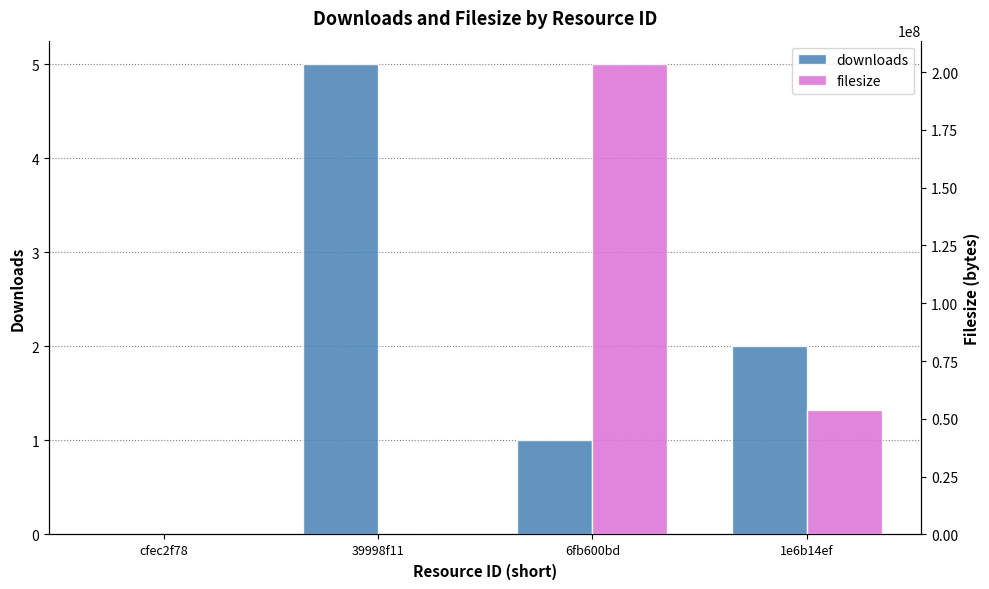

The filesize series shows 11252877 at 1e6b14ef. True or false?

False